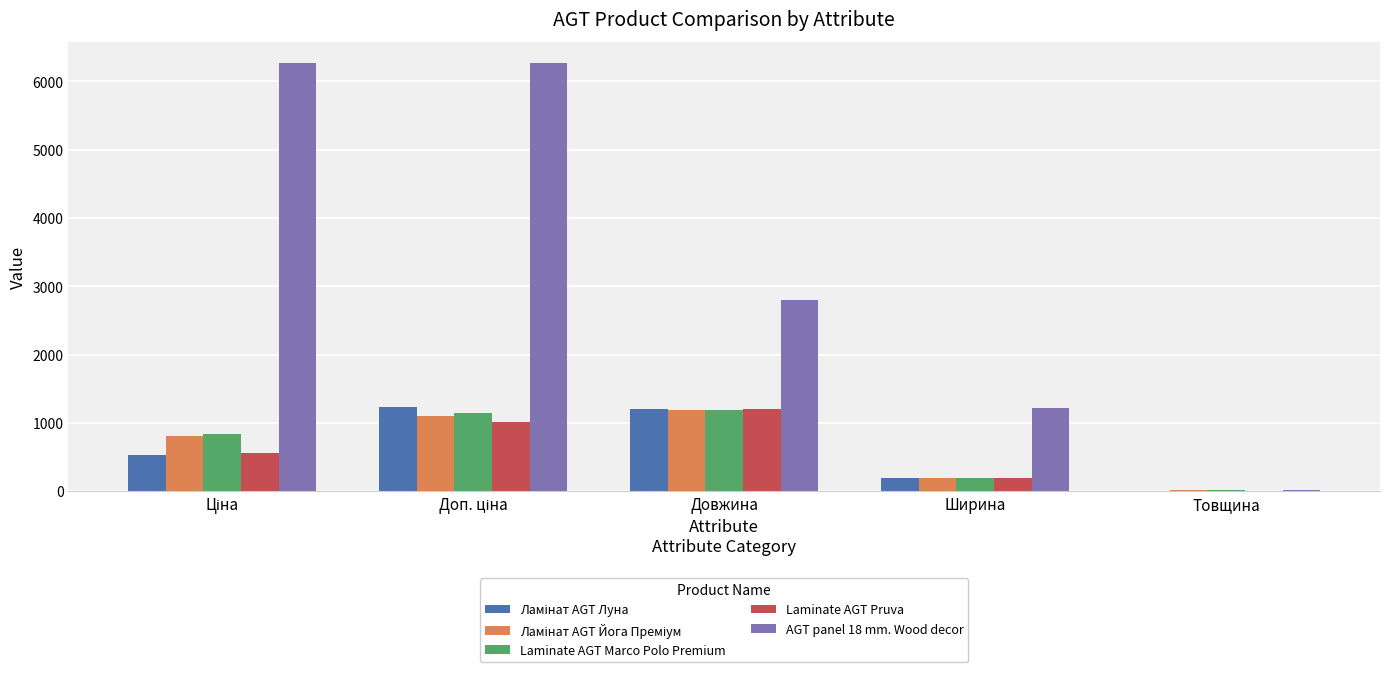

True or false: Laminate AGT Pruva has a value of 188.0 at Ширина.

True